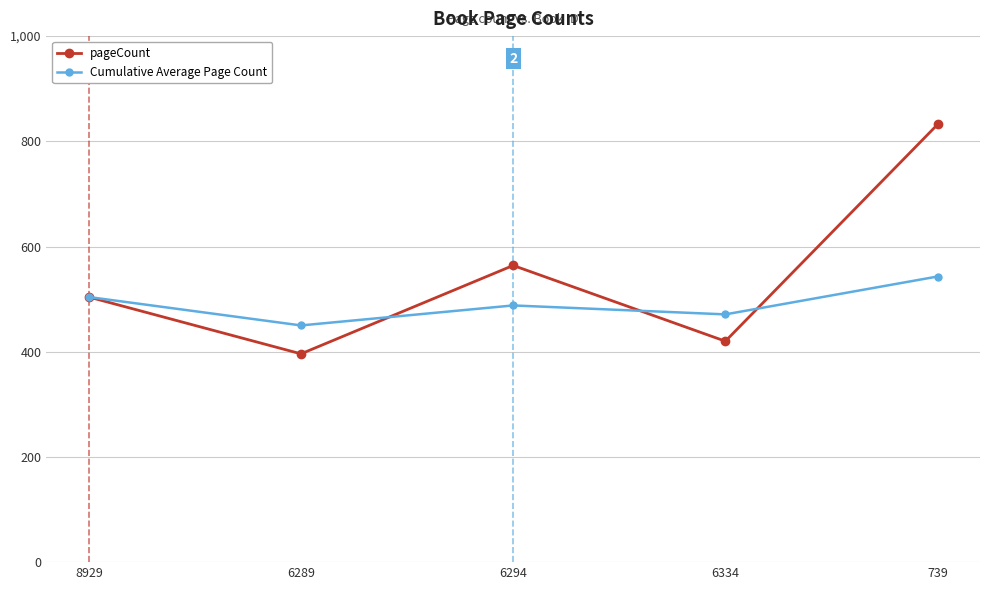

What is the difference between the pageCount values at 6294 and 6334?

144